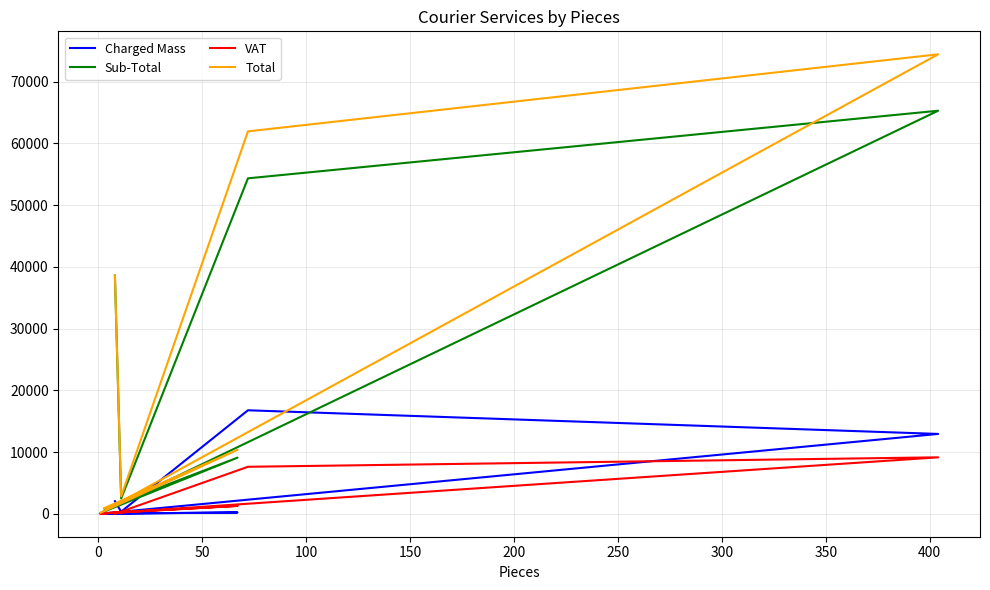

Which has a higher value, 0 or 100?

100